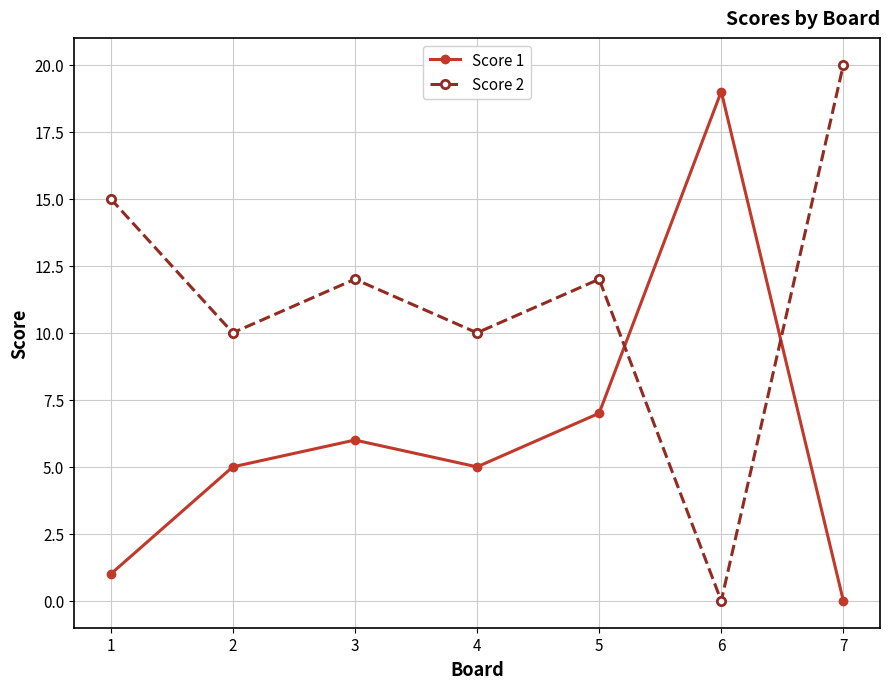

Does the chart display data point markers on the line(s)?

Yes